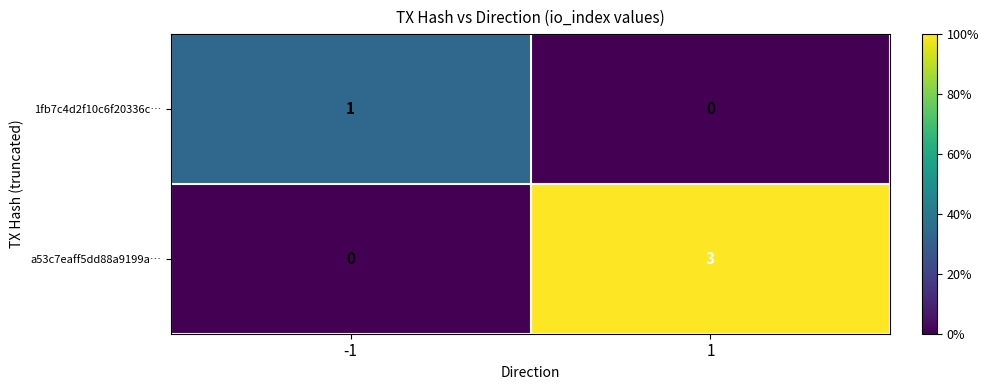

Which category has the highest value across all series?

1